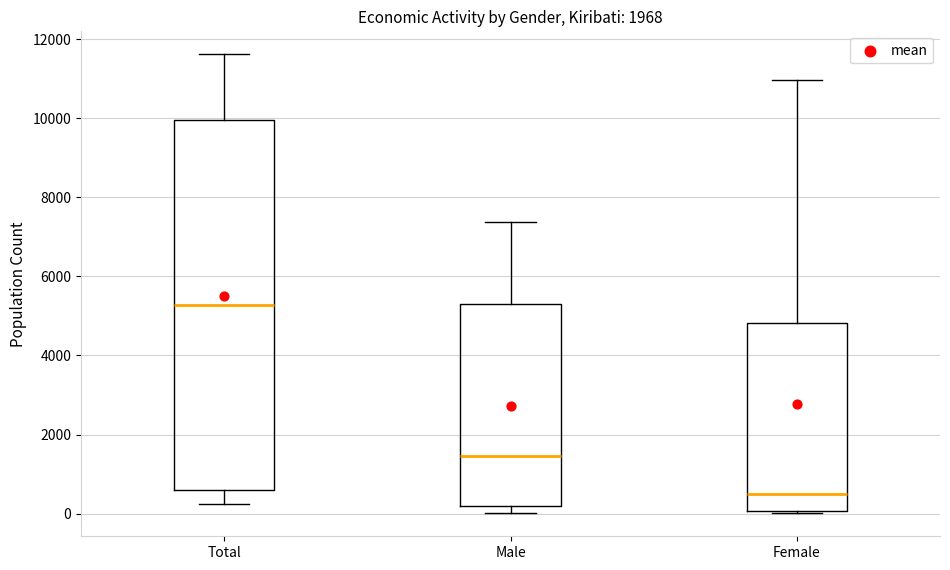

Which box's median line is the lowest?

Female